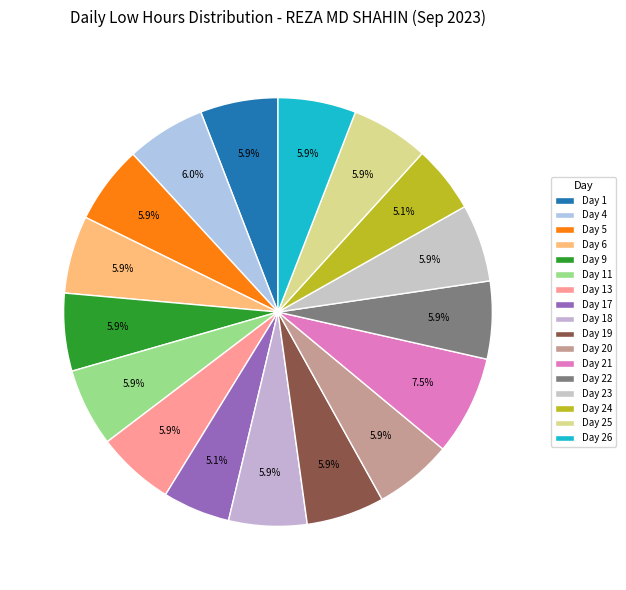

How many slices are in this pie chart?

17